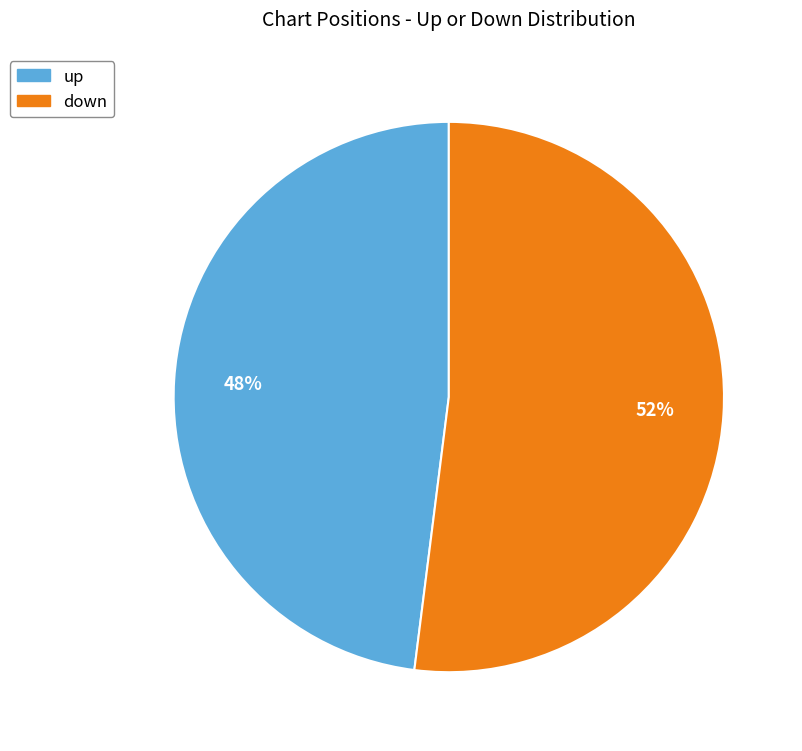

What is the largest slice in the pie chart?

down